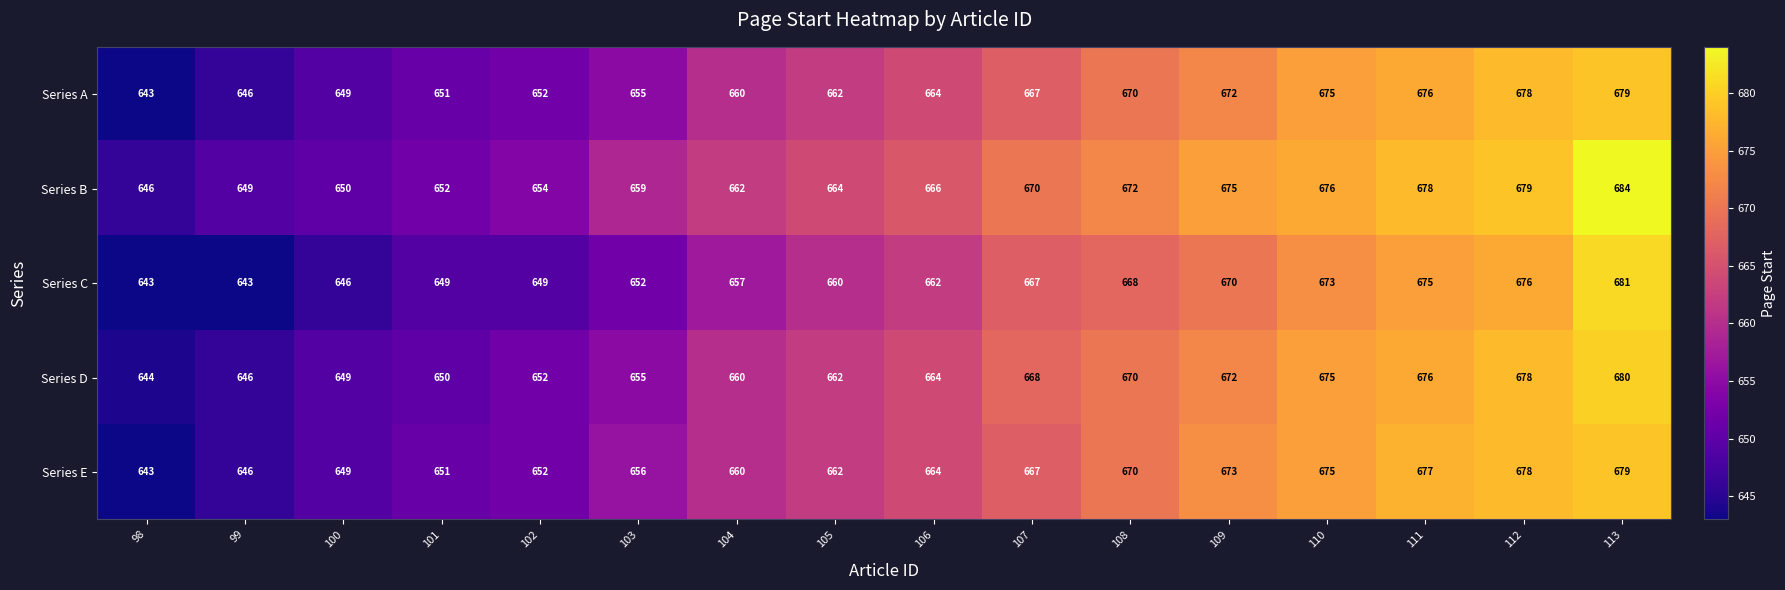

What is the greatest value displayed?

684